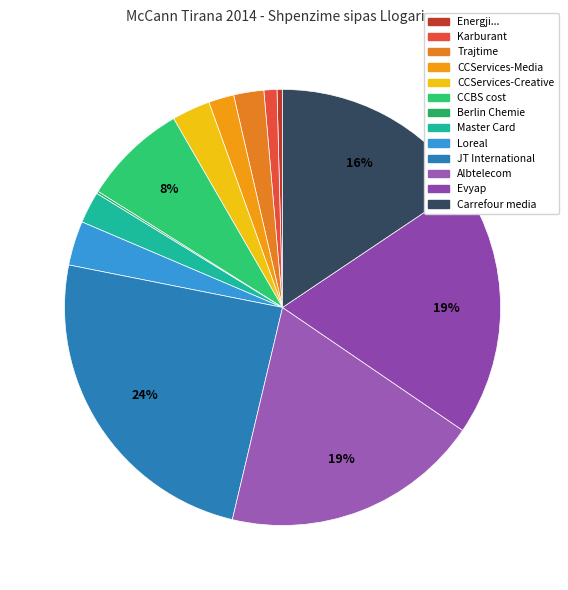

To the nearest percent, what is the average slice percentage?

8%